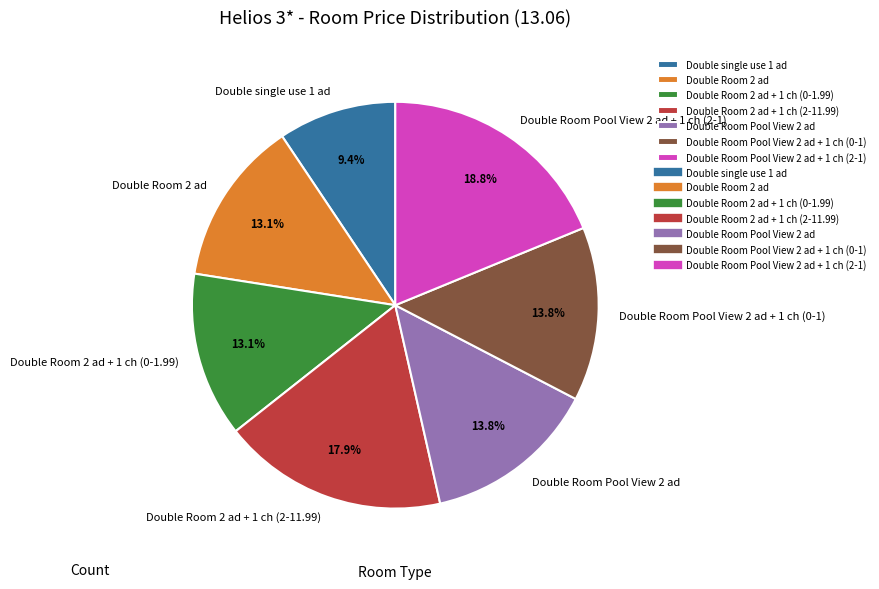

Between Double Room 2 ad + 1 ch (2-11.99) and Double Room Pool View 2 ad, which is larger?

Double Room 2 ad + 1 ch (2-11.99)